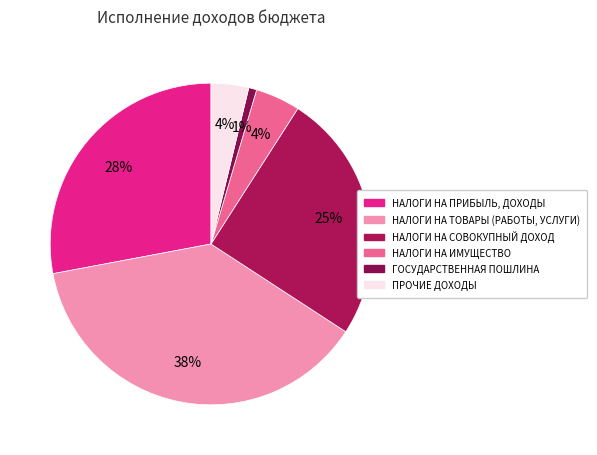

To the nearest percent, what is the difference between the largest and smallest slice percentages?

37%